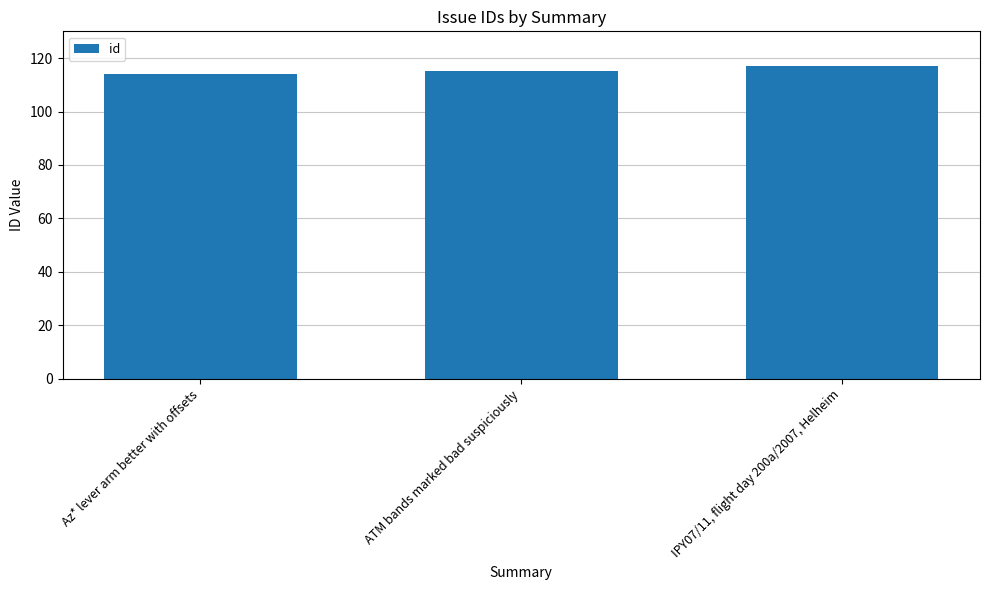

What position from the right is ATM bands marked bad suspiciously?

2